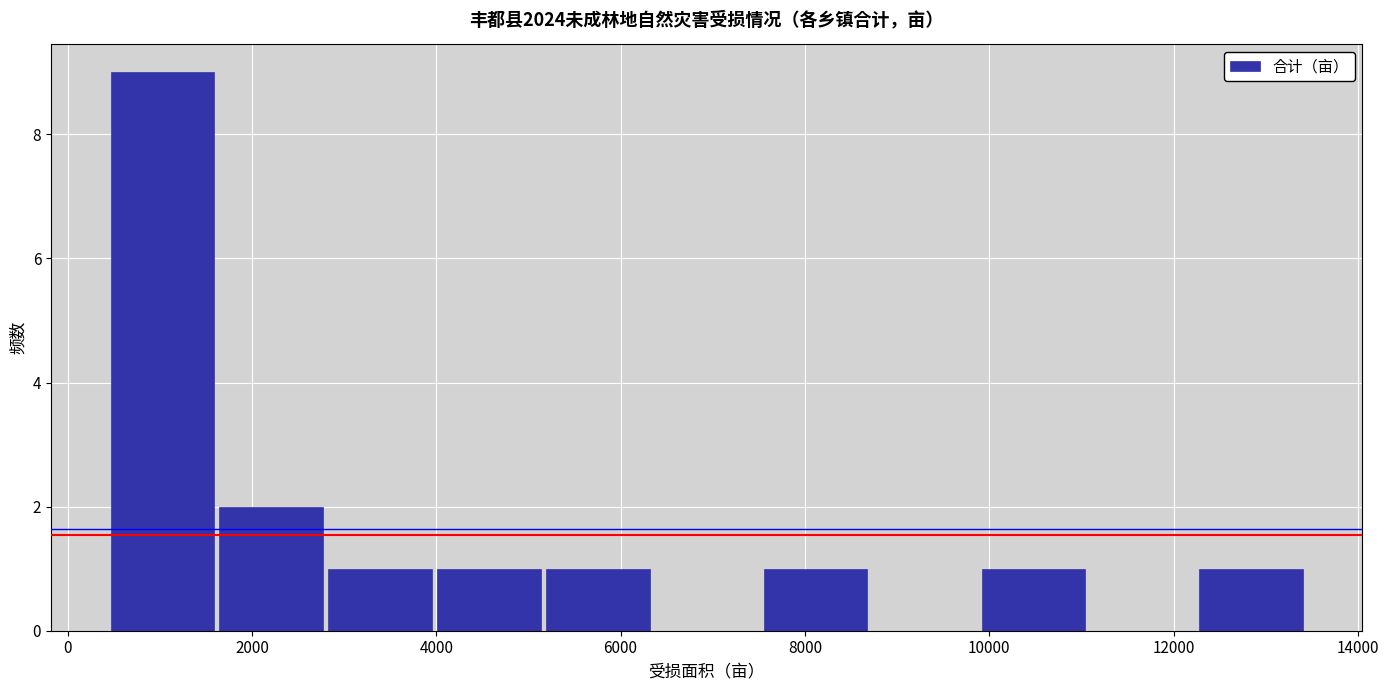

Reading left to right, transcribe this chart: for each bar, give the range it covers on the x-axis and its height. Neither the bar edges nor the heights are printed on the chart, so give them approximately, as read against the axes.

400 to 1600: 9
1600 to 2800: 2
2800 to 4000: 1
4000 to 5200: 1
5200 to 6400: 1
6400 to 7600: 0
7600 to 8800: 1
8800 to 9800: 0
9800 to 11000: 1
11000 to 12200: 0
12200 to 13400: 1